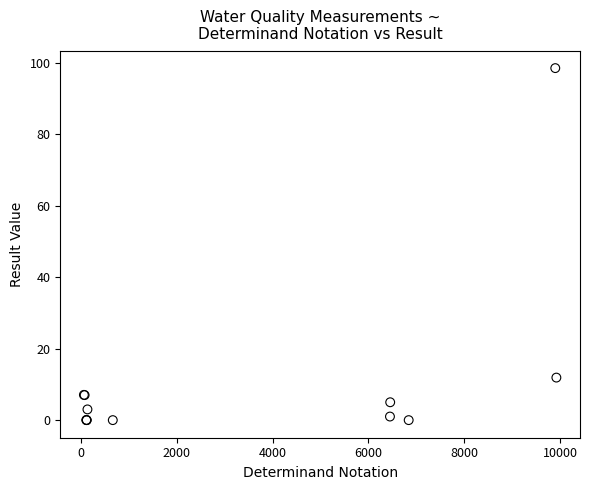

What Y value in the scatter plot is closest to 49?

11.9